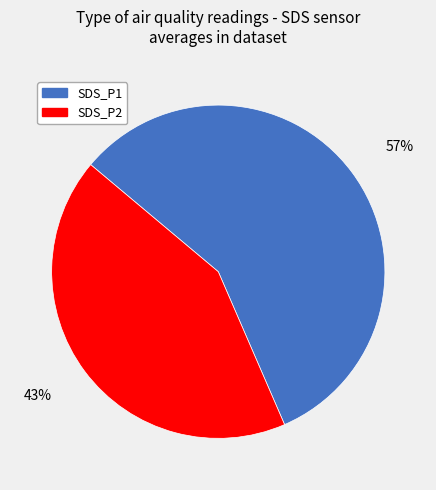

To the nearest percent, what percentage of the pie is SDS_P2?

43%